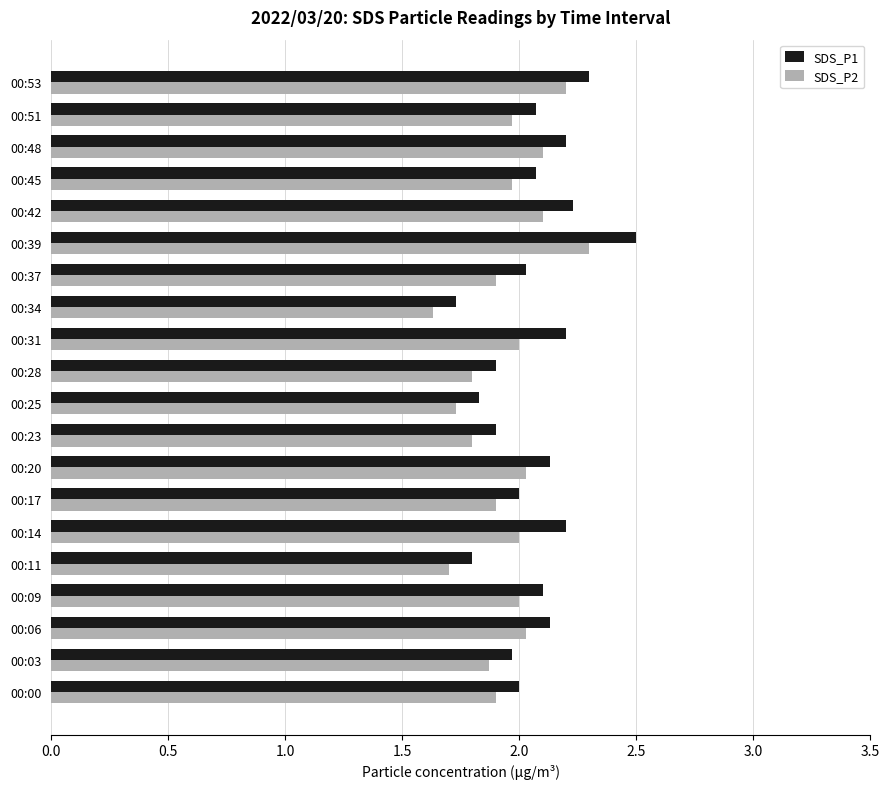

The value of SDS_P2 at 00:53 is 2.2. True or false?

True